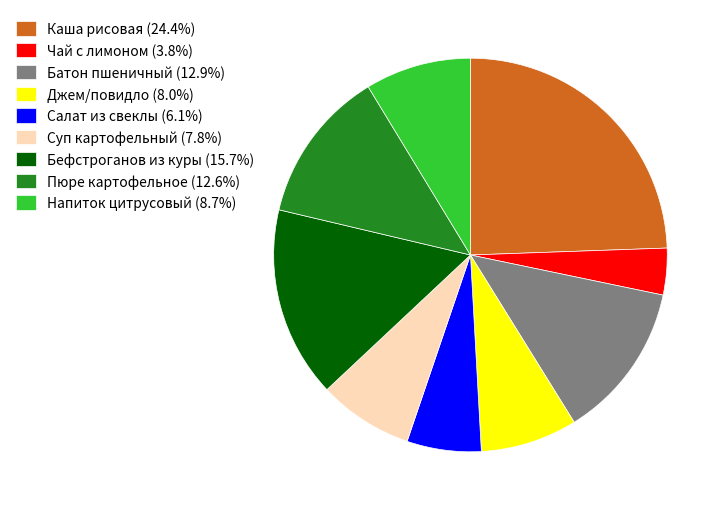

Do Джем/повидло (8.0%) and Салат из свеклы (6.1%) together represent more than half of the pie?

No